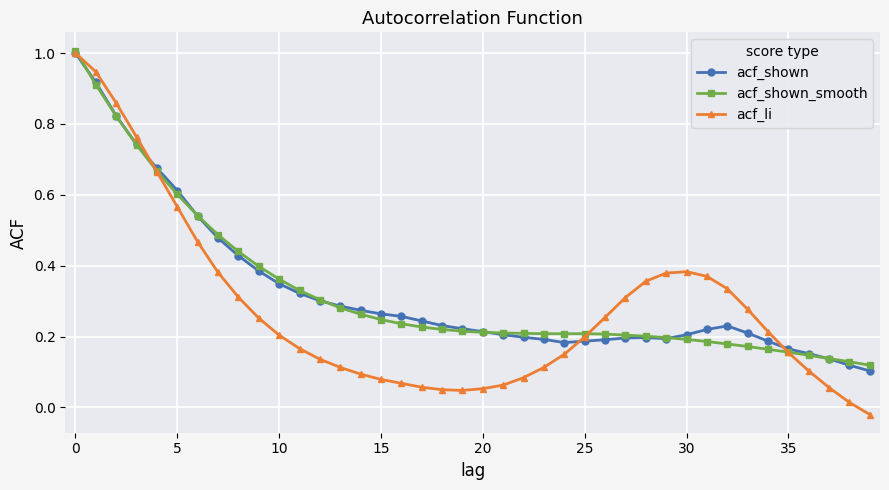

True or false: acf_shown and acf_shown_smooth intersect in this chart.

True